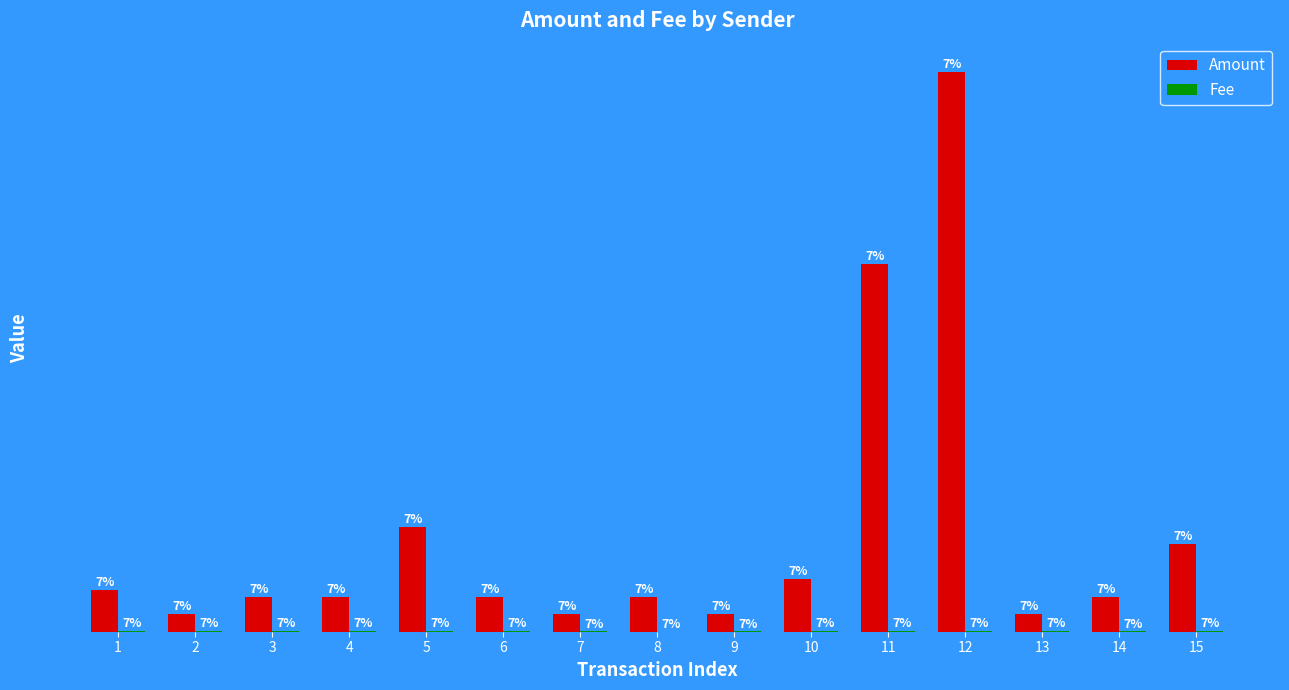

Are the bars horizontal?

No